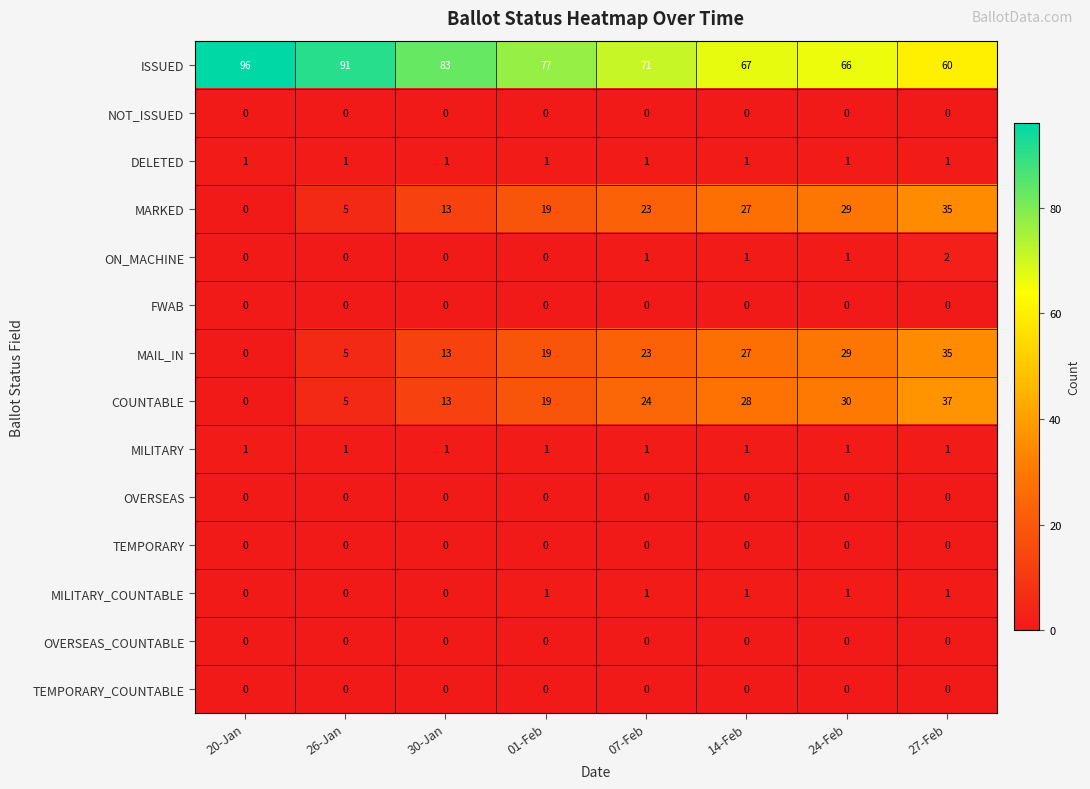

Count the number of categories in the chart.

8